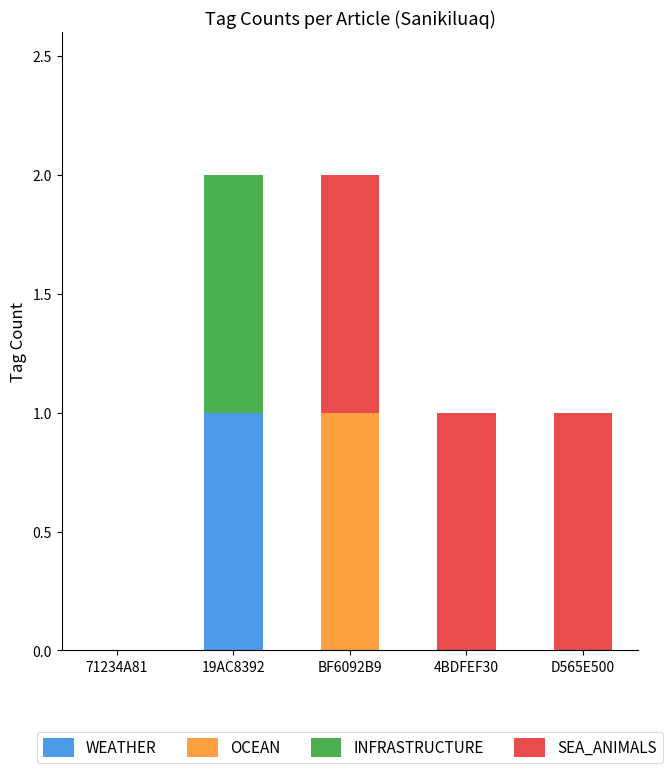

Is it true that WEATHER equals 0 at 4BDFEF30?

True